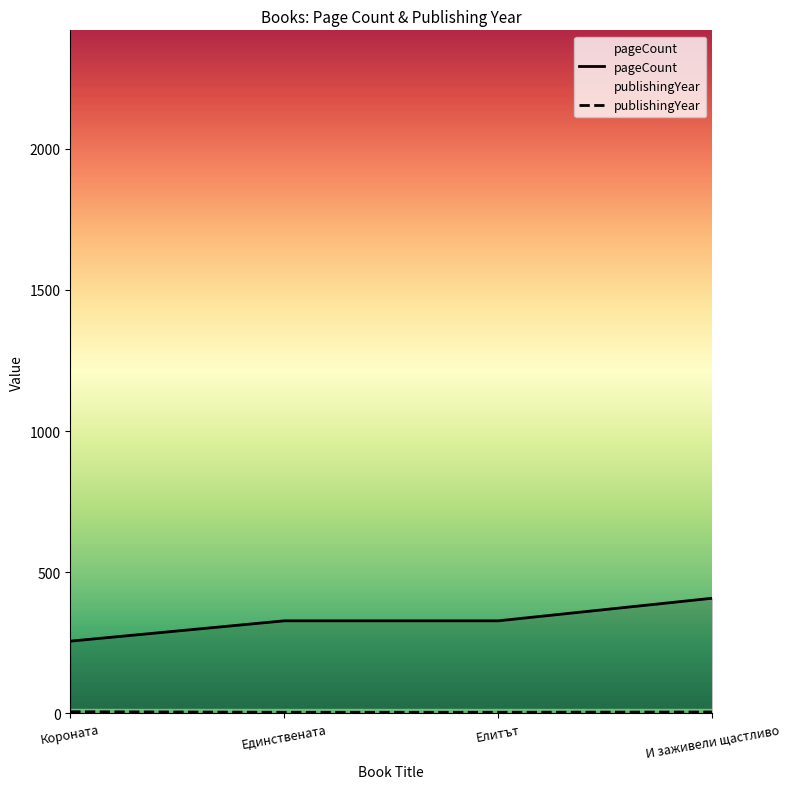

True or false: publishingYear has a value of 1 at Елитът.

False